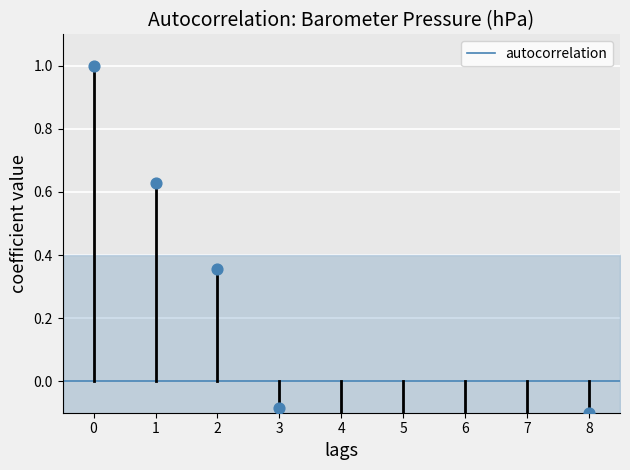

Between 1 and 0, which is larger?

1